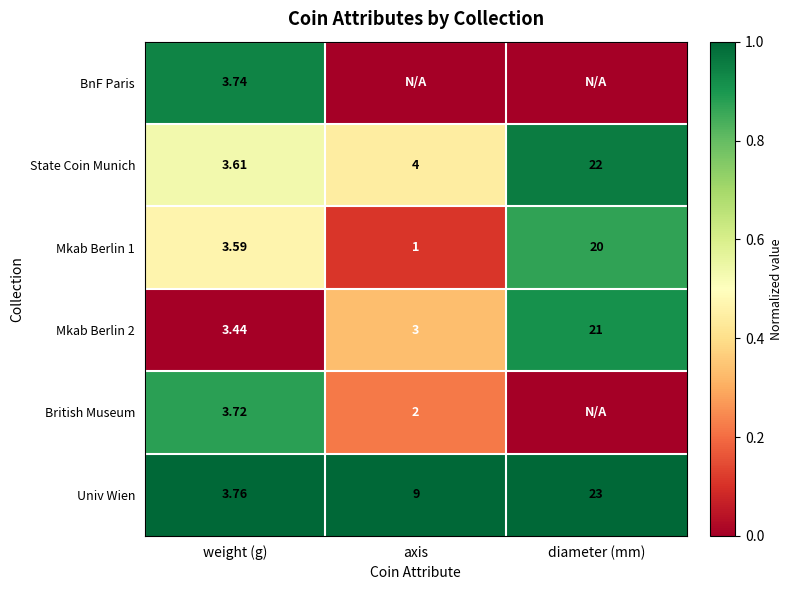

At which label does Mkab Berlin 1 reach its minimum?

axis